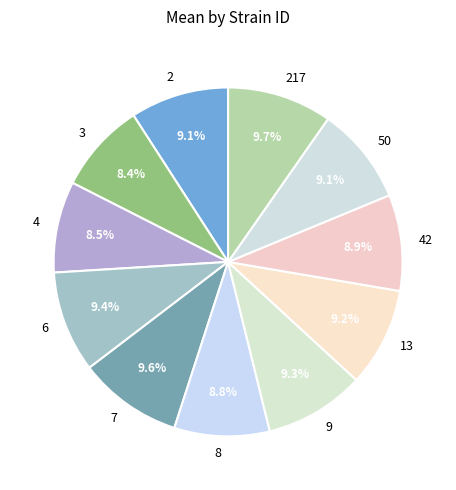

Is the sum of 7 and 8 greater than half?

No